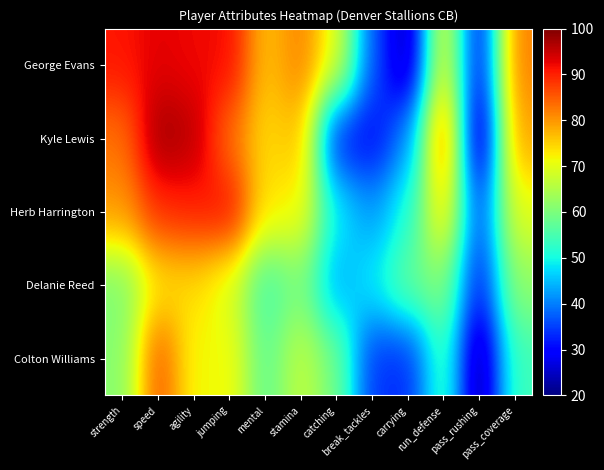

How many series are shown in this chart?

5